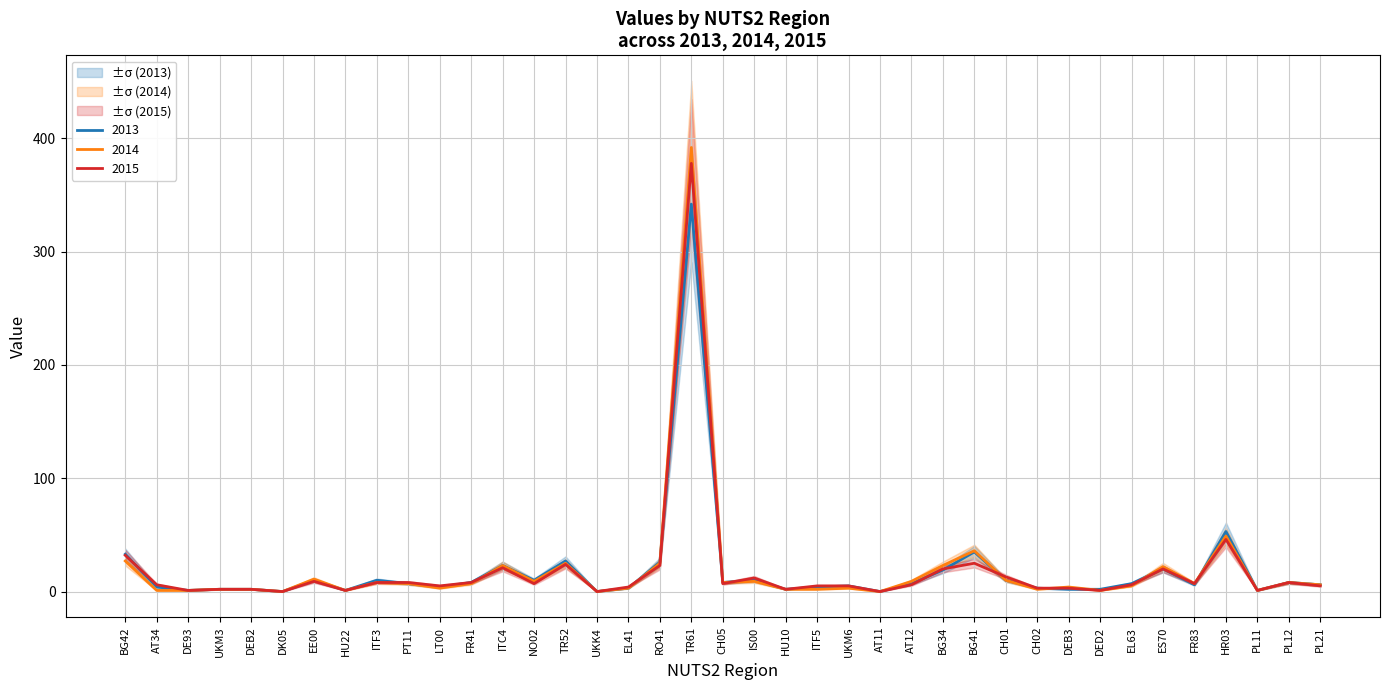

Between UKM3 and BG34, which series saw the biggest shift?

2014